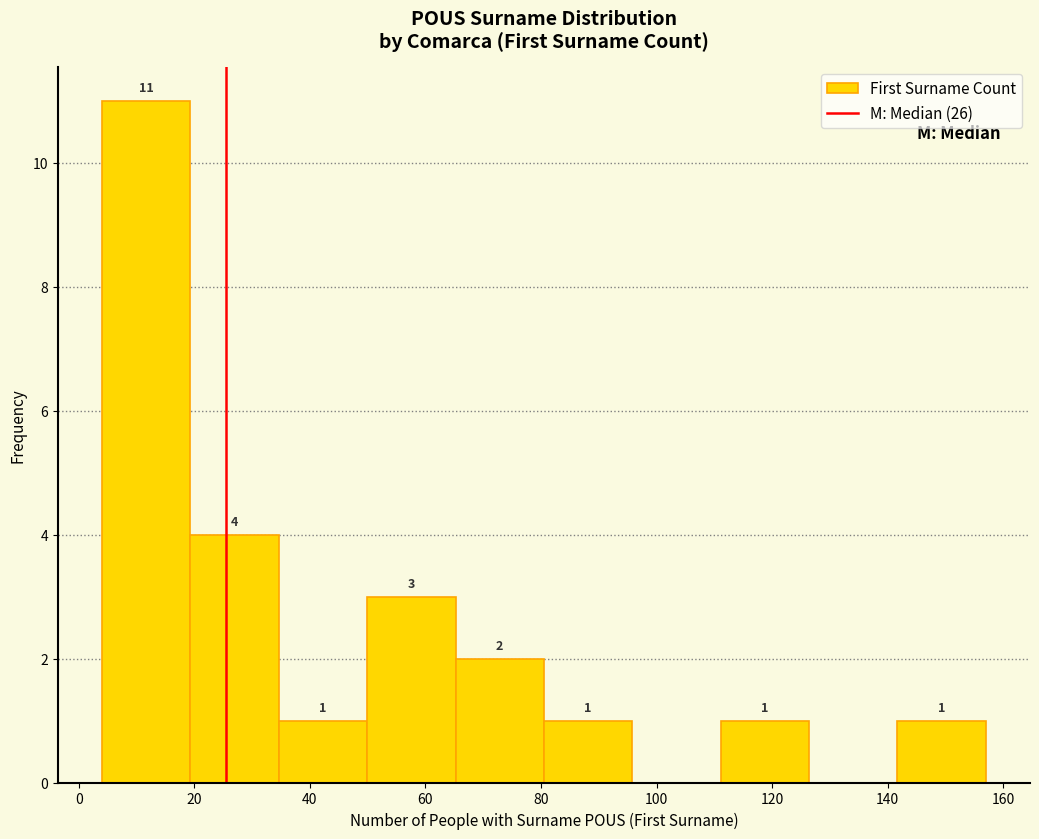

Which range on the x-axis has the tallest bar?

4 to 20